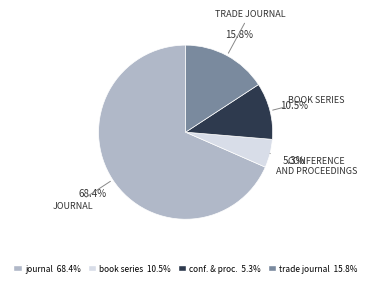

Is there any slice that represents more than half of the pie?

Yes